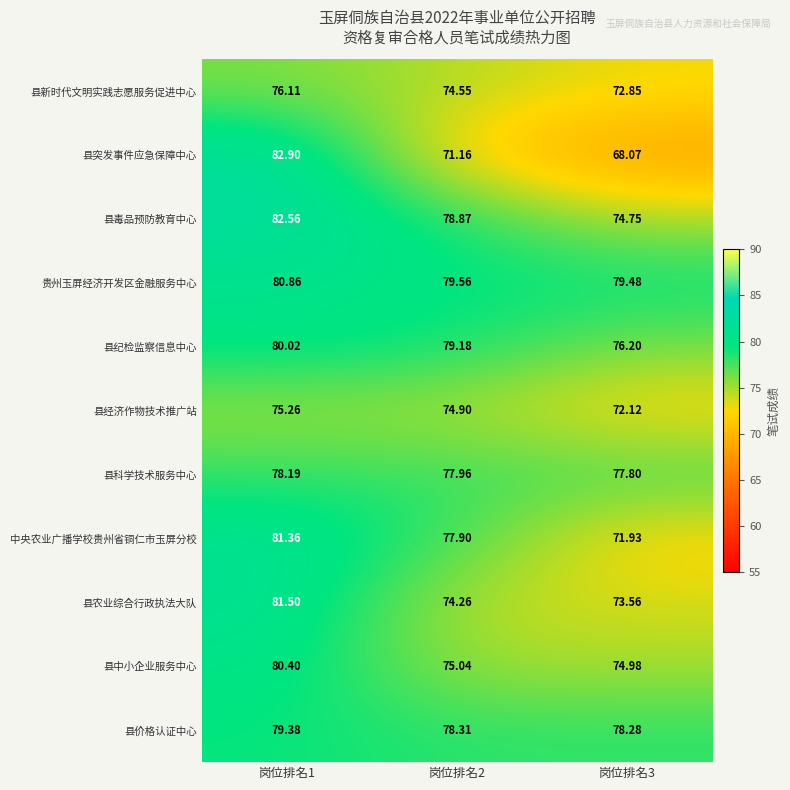

How many data points does each series have?

3